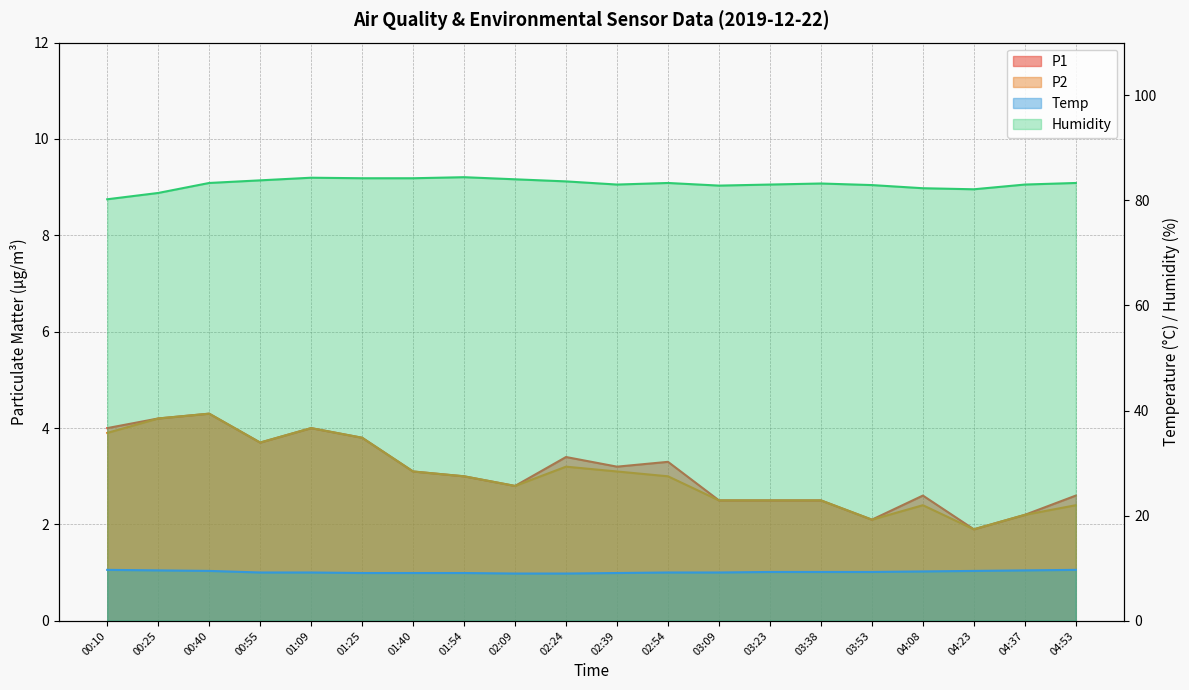

At which label does P1 first exceed 3?

00:10